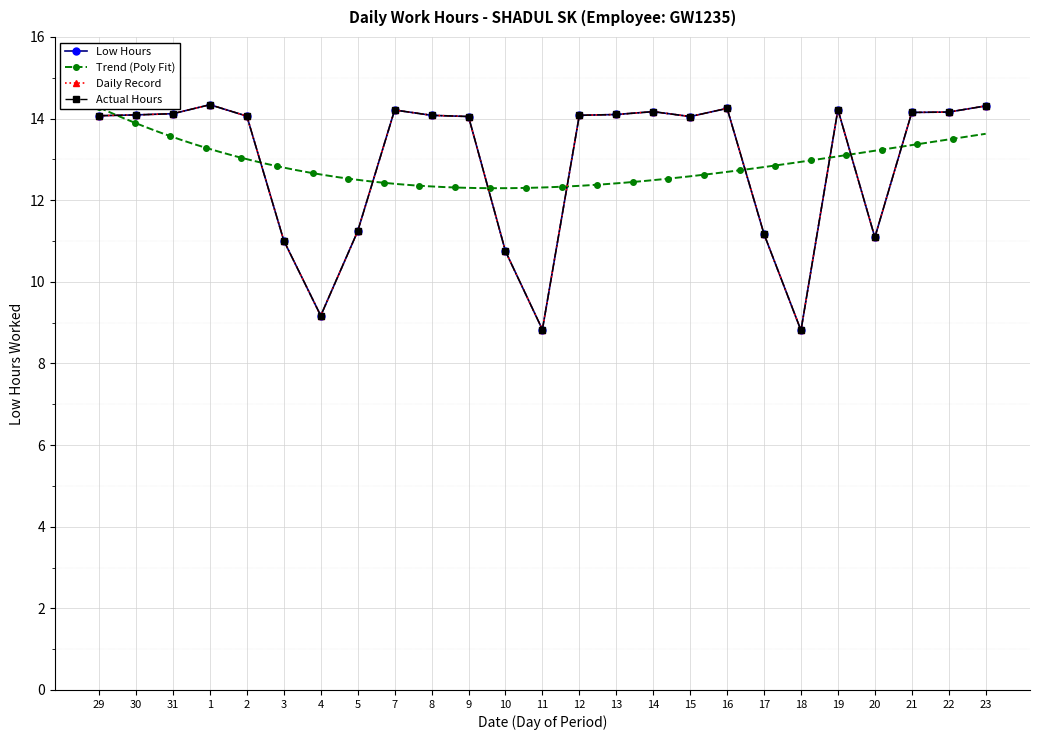

What is the greatest value displayed?

14.3